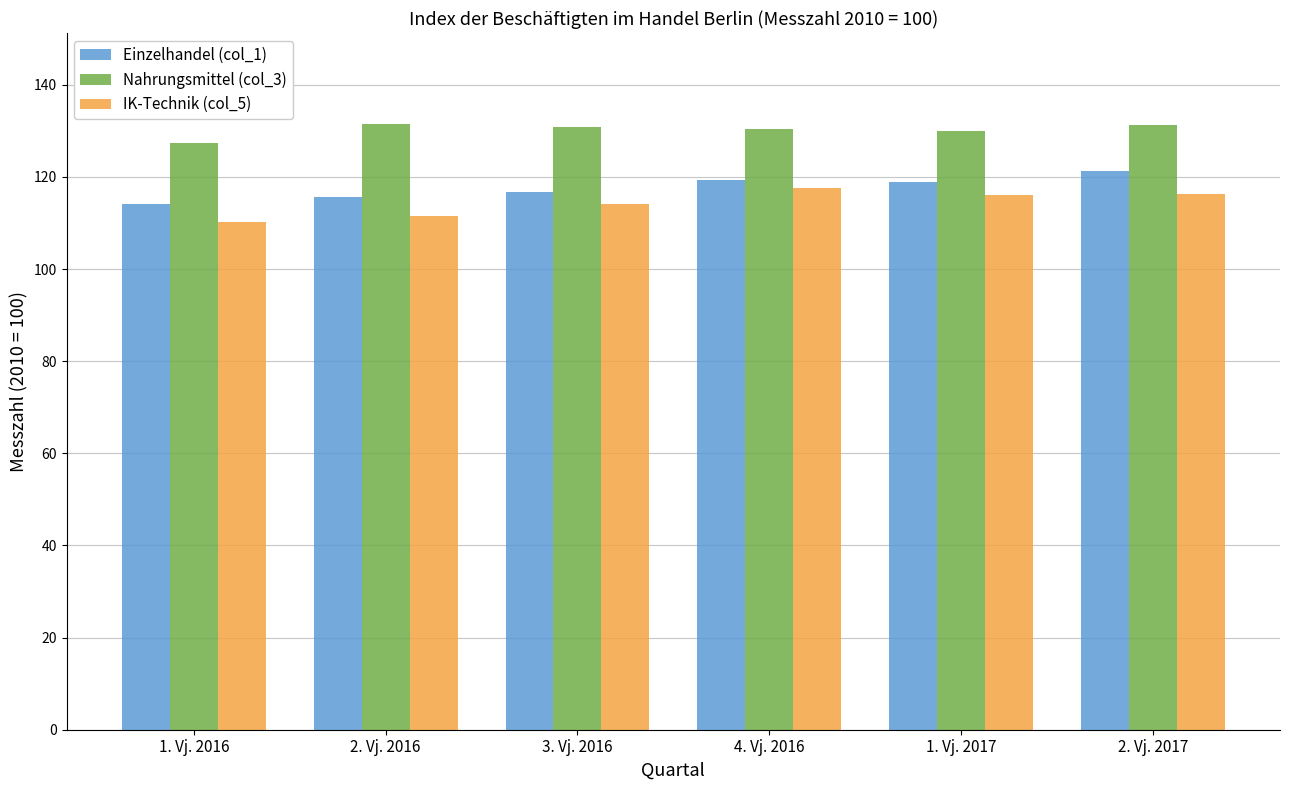

List the series in order of their overall mean, lowest first.

IK-Technik (col_5), Einzelhandel (col_1), Nahrungsmittel (col_3)